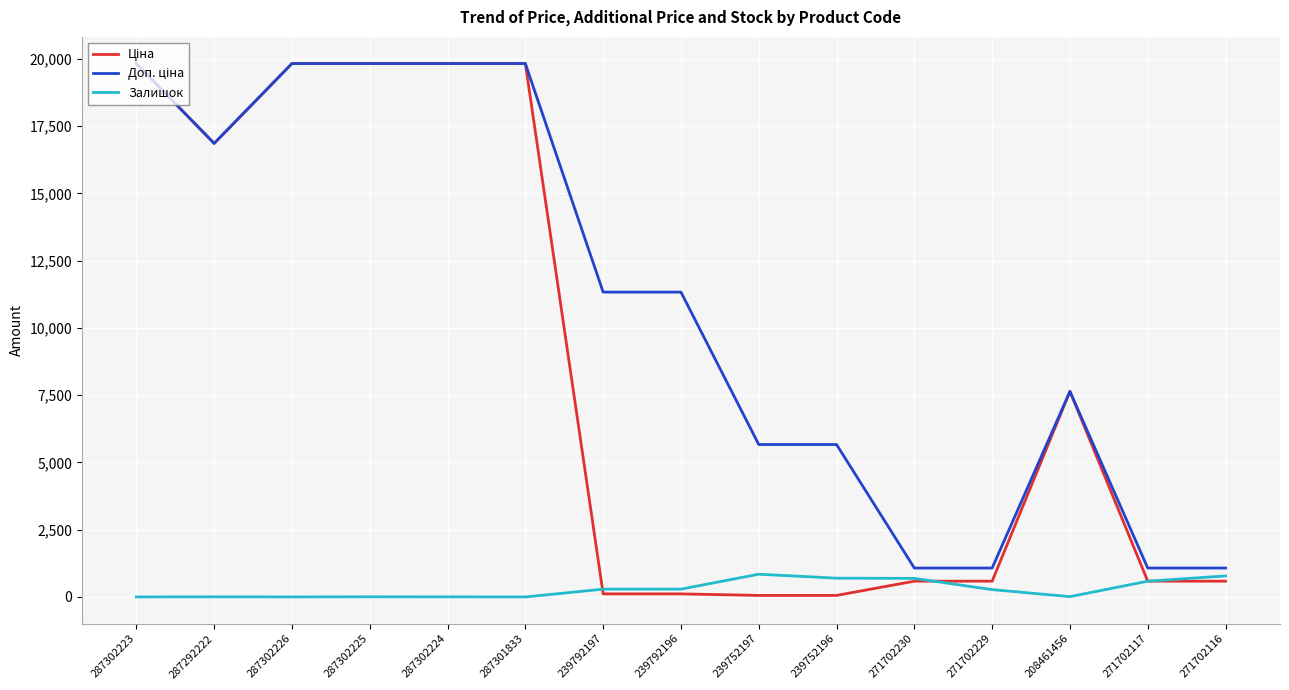

How many series are shown in this chart?

3